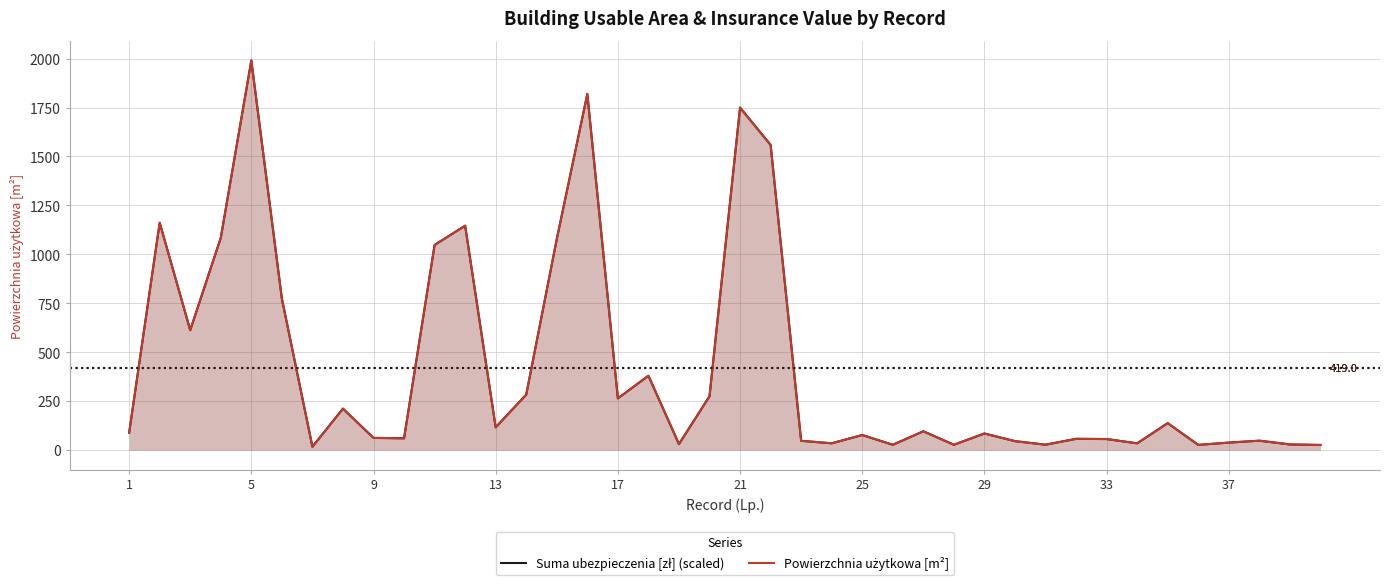

Is the value of Powierzchnia użytkowa [m²] at 34 greater than the value of Suma ubezpieczenia [zł] (scaled) at 25?

Yes